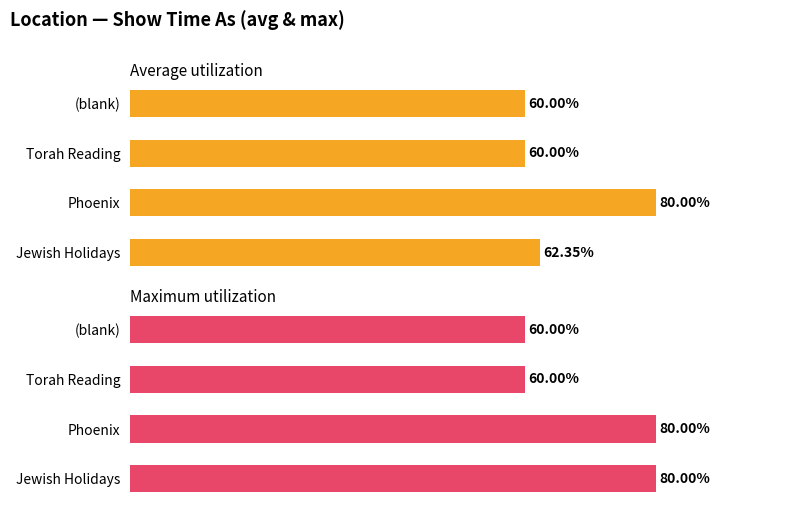

The Average utilization series shows 25.3 at Torah Reading. True or false?

False